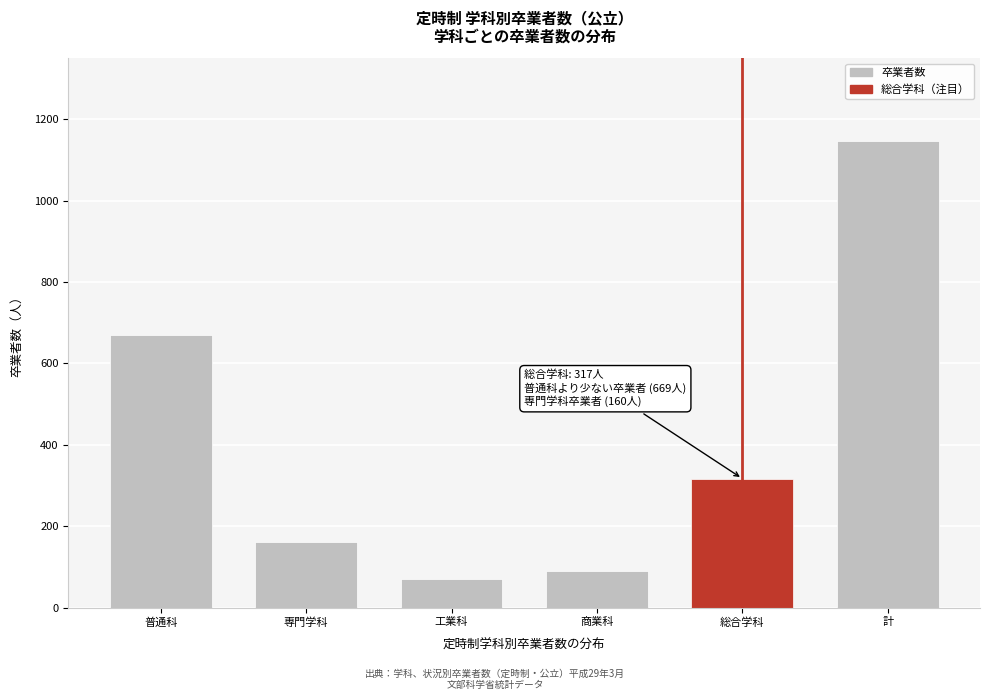

Reading left to right, what are all the values shown in this chart?

普通科=669	専門学科=160	工業科=69	商業科=91	総合学科=317	計=1146